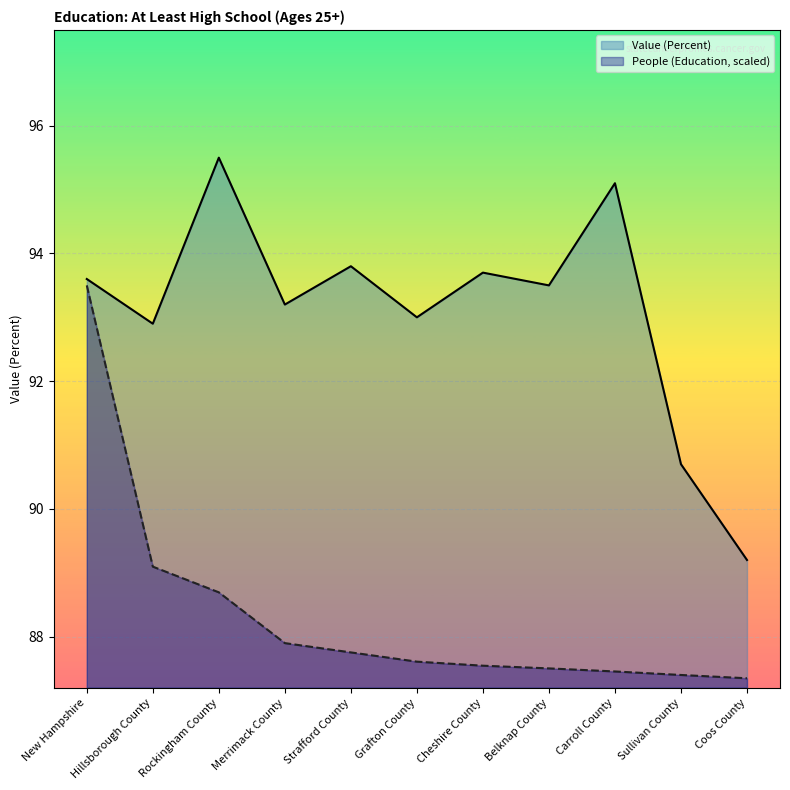

Rank the series by their maximum value, from lowest to highest.

People (Education, scaled), Value (Percent)